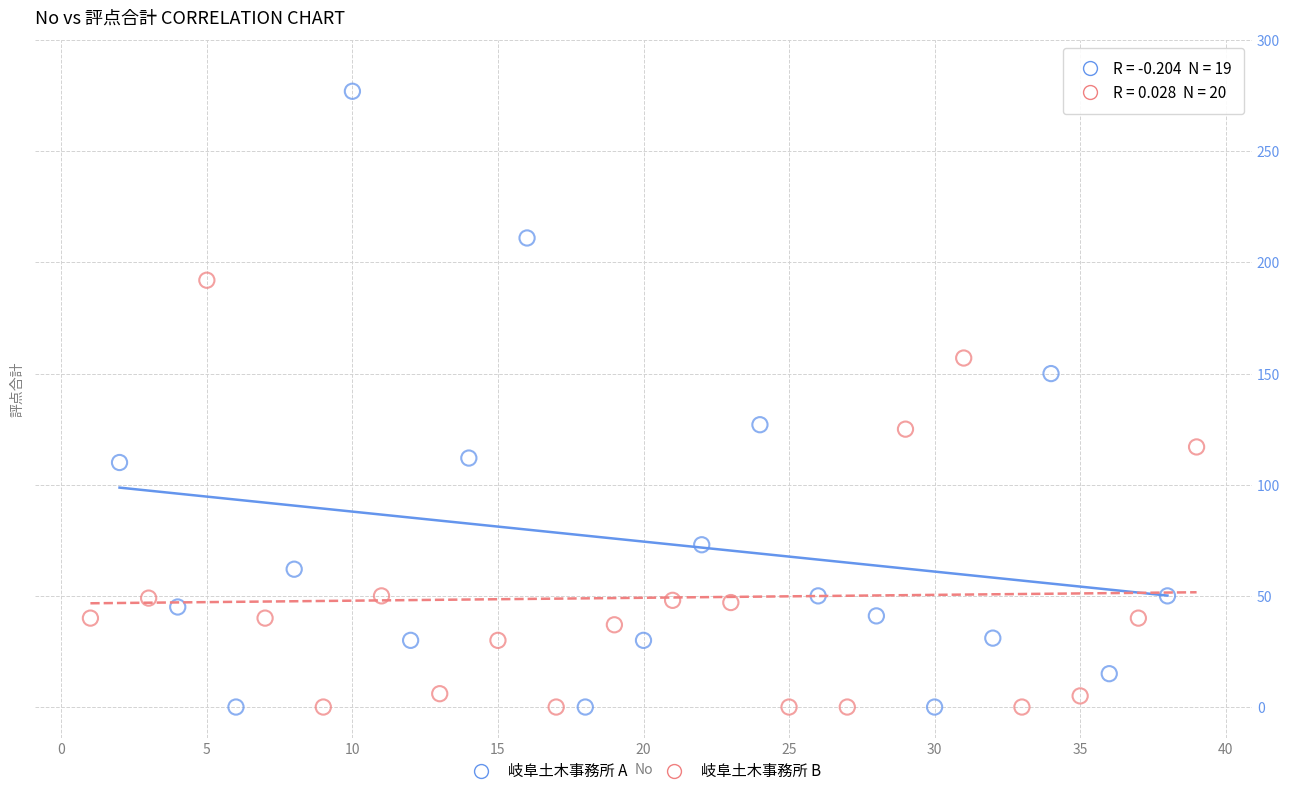

Which series contains the highest Y value?

岐阜土木事務所 A